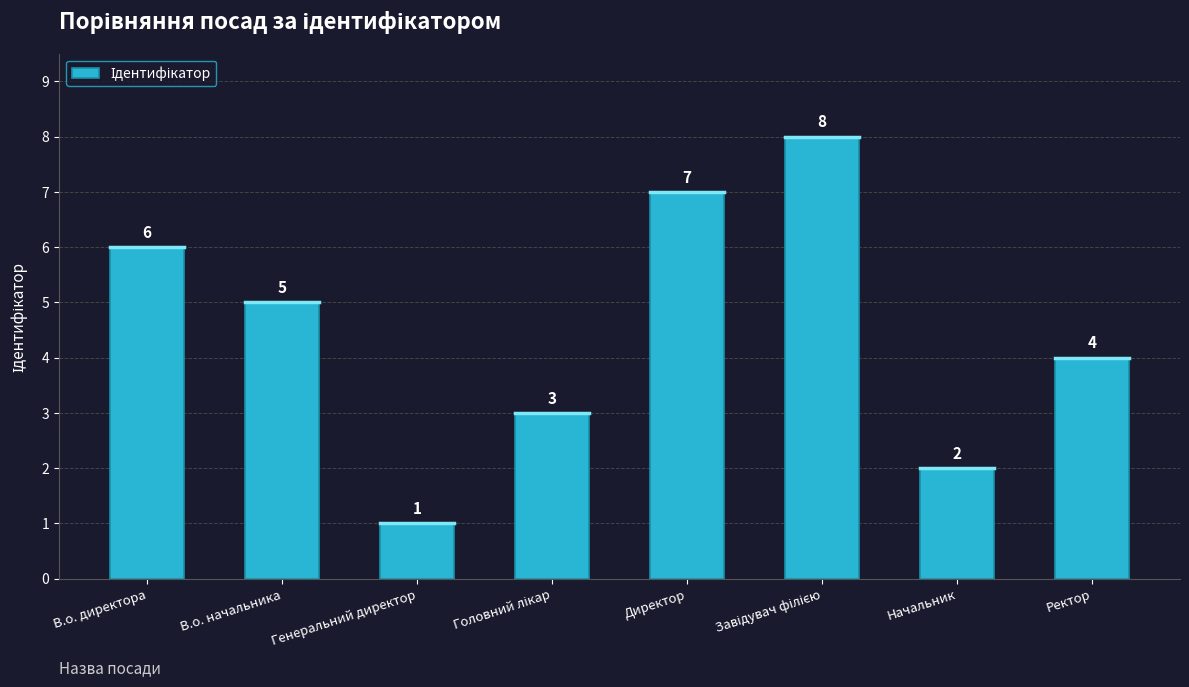

What value does the data have at Генеральний директор?

1